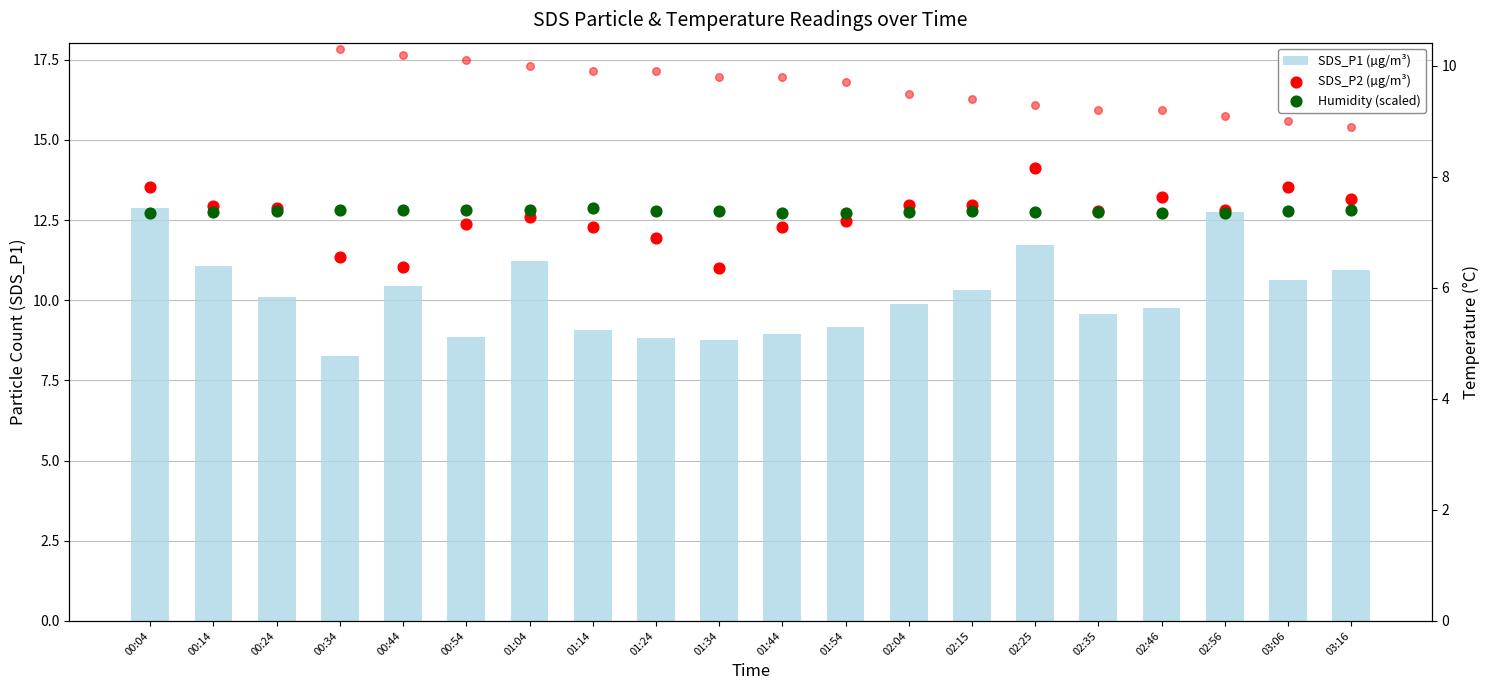

What are all the series names shown in the legend?

SDS_P1 (µg/m³), SDS_P2 (µg/m³), Humidity (scaled)